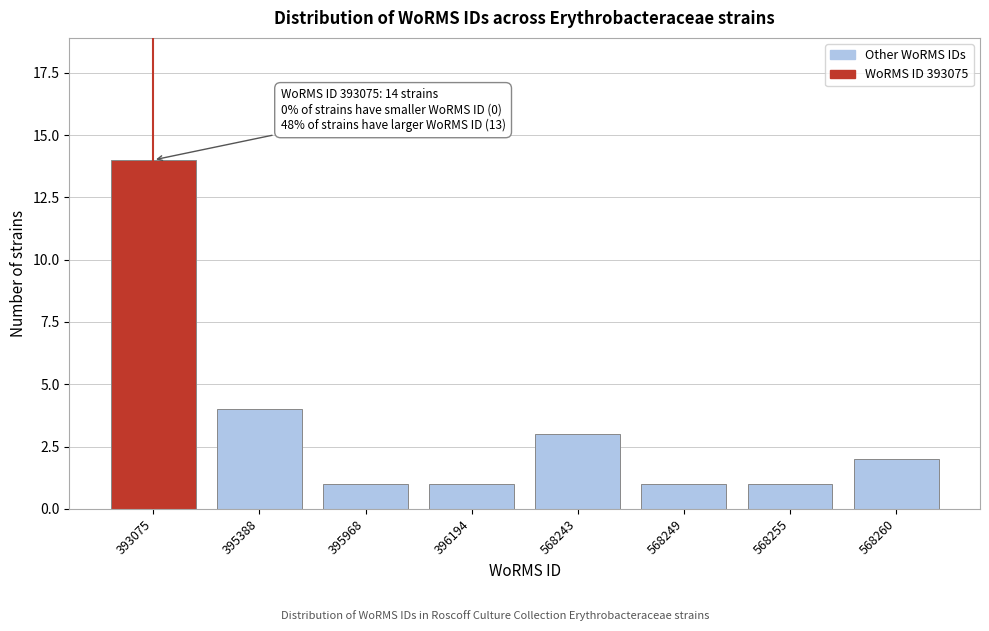

Reading left to right, what are all the values shown in this chart?

14	4	1	1	3	1	1	2